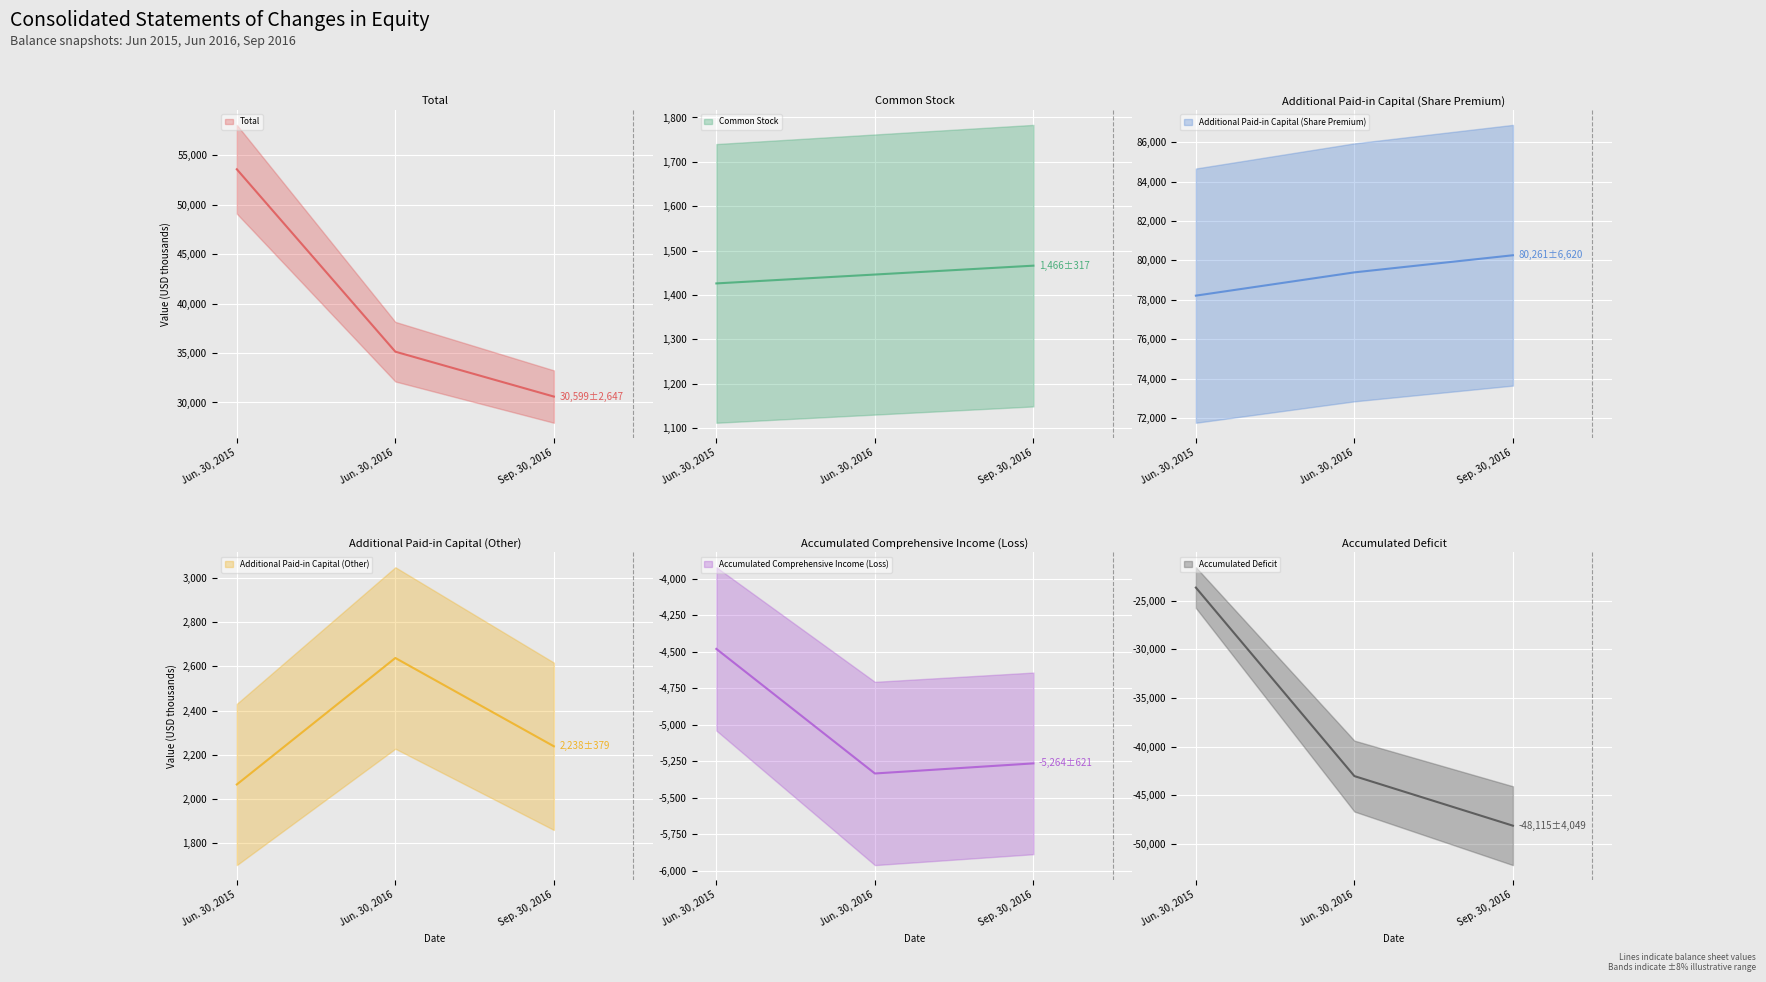

What is the value of the Additional Paid-in Capital (Other) point at the 3rd from the left?

2238